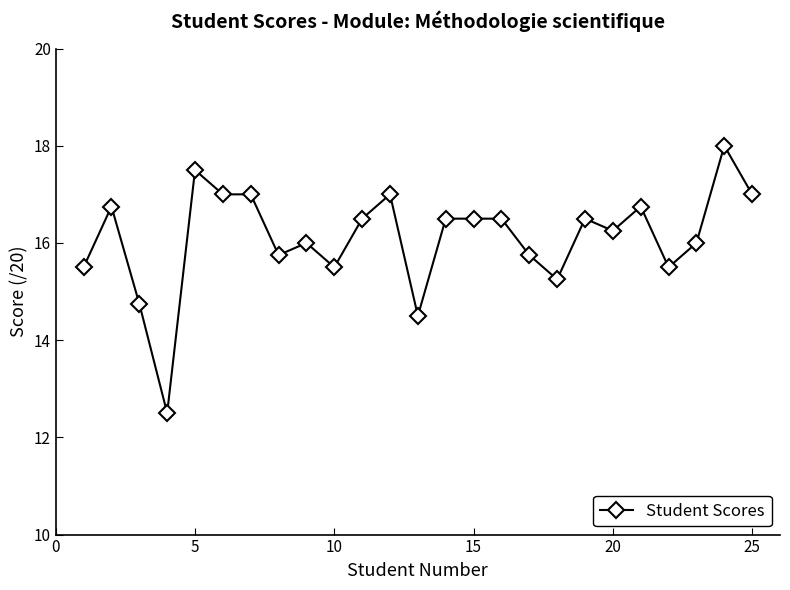

What is the greatest value displayed?

18.0